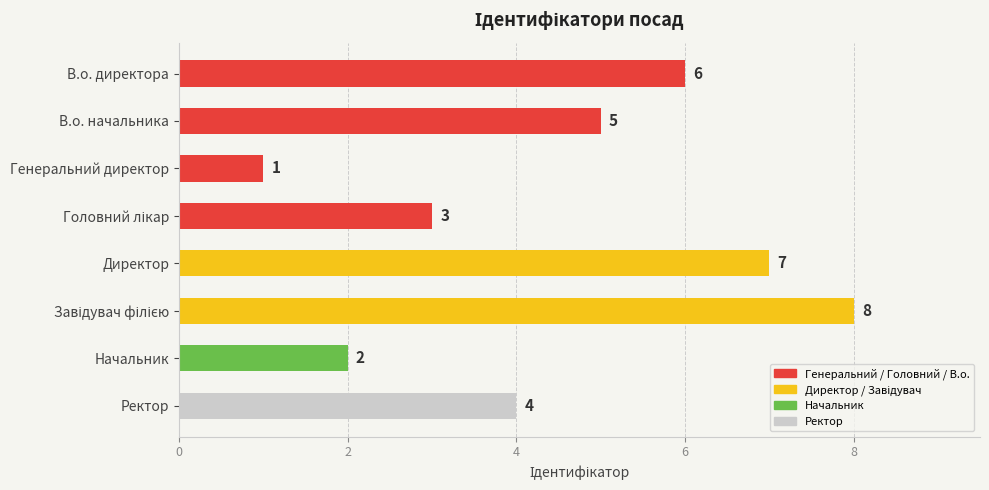

Which has a higher value, Директор or Начальник?

Директор